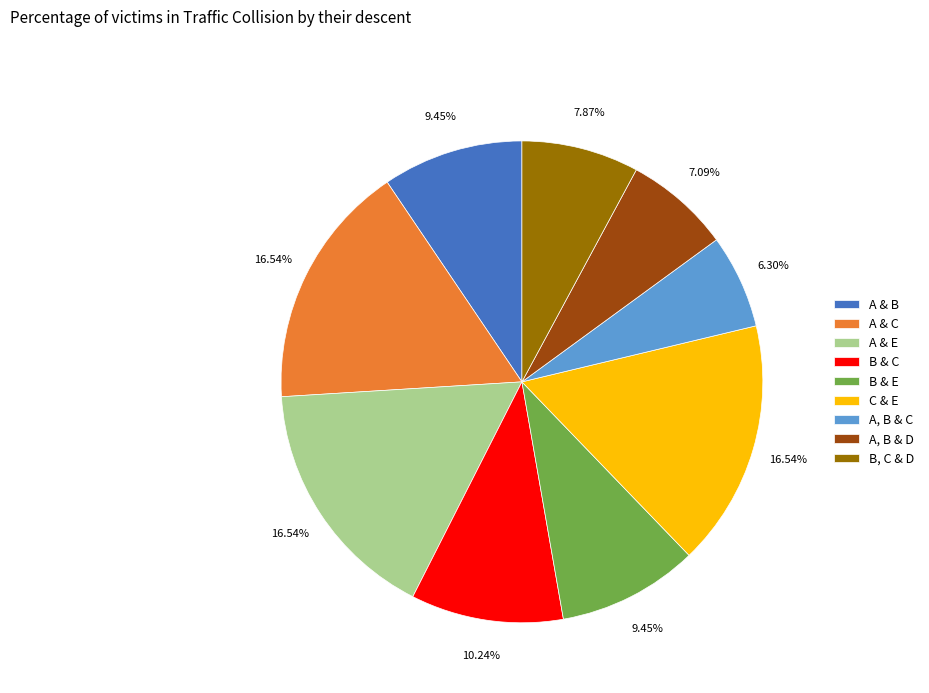

What percentage is the A & B slice, to the nearest percent?

9%